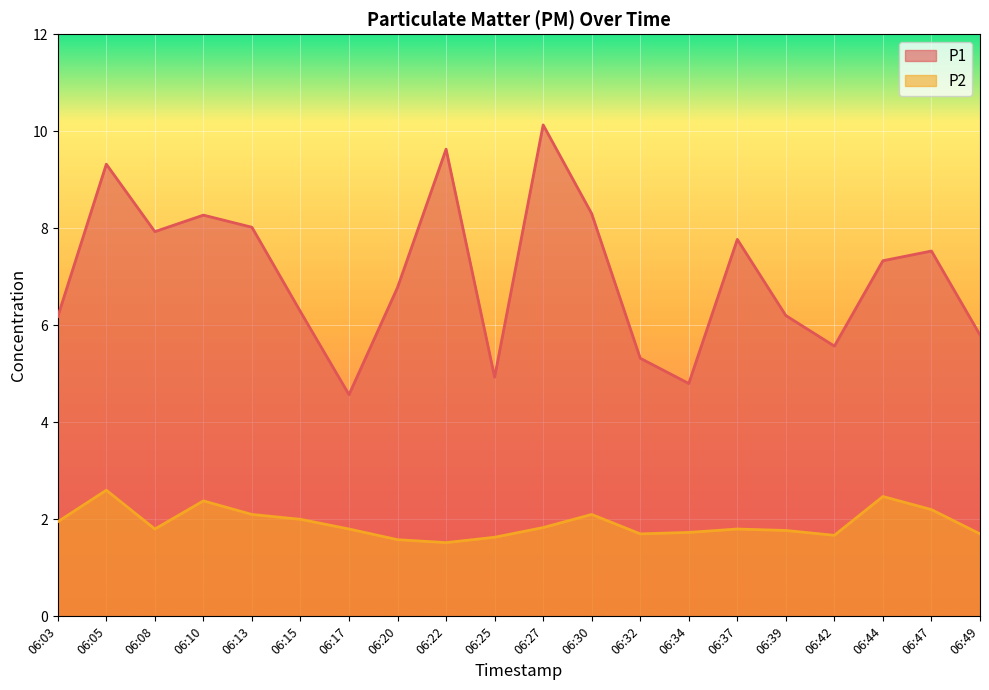

At how many categories does at least one series exceed 9?

3